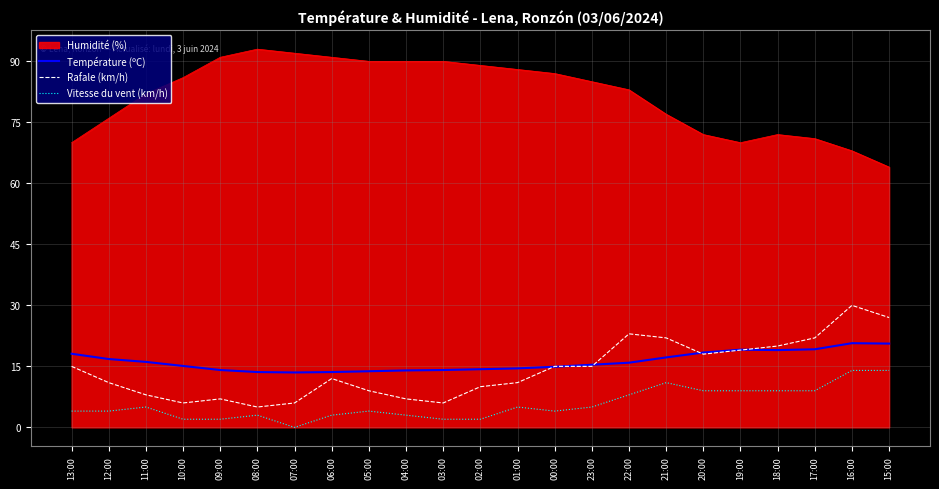

What is the difference between the maximum and second lowest values in the Vitesse du vent (km/h) series?

12.0